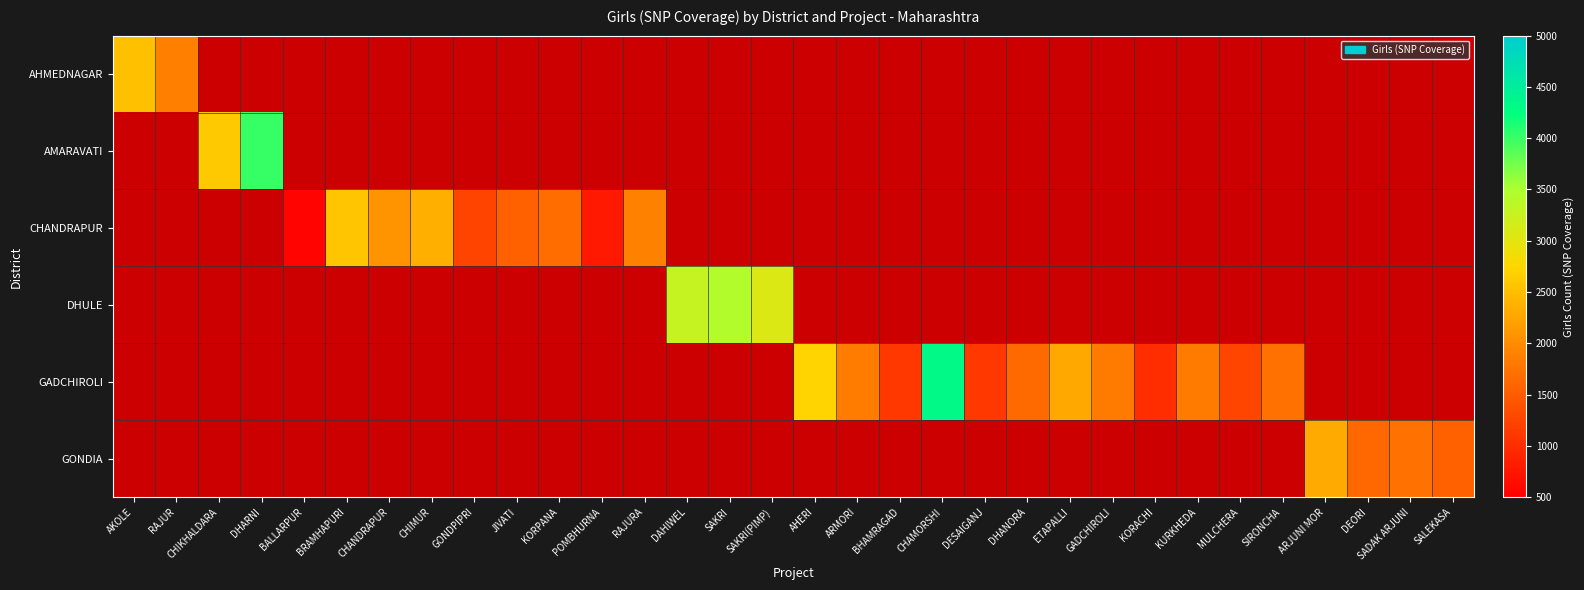

At SAKRI(PIMP), list the series in order from largest to smallest.

AHMEDNAGAR, AMARAVATI, CHANDRAPUR, DHULE, GADCHIROLI, GONDIA